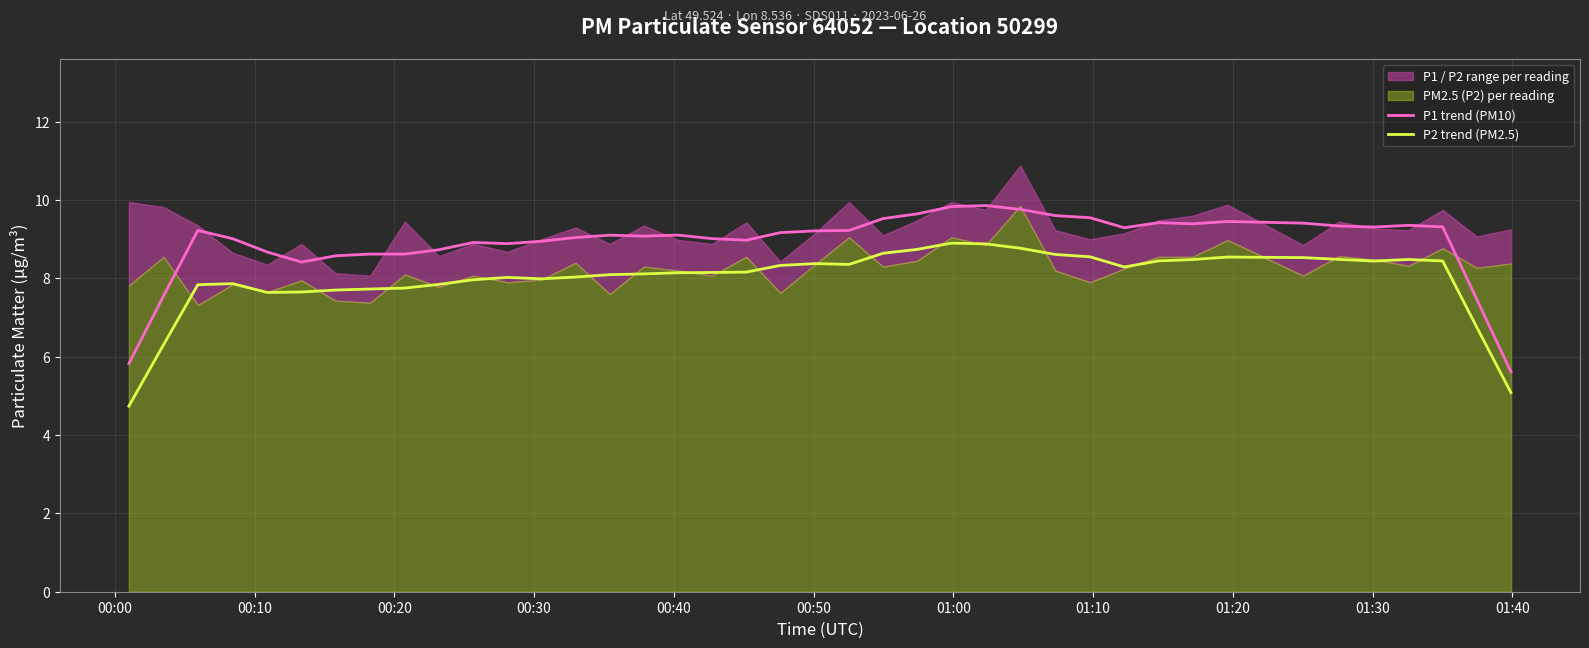

What is the lowest value of the P1 trend (PM10) series?

5.6